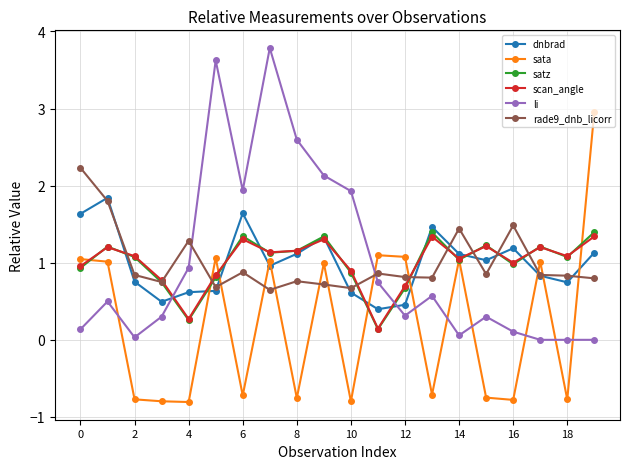

How many data points in sata are above 0?

10